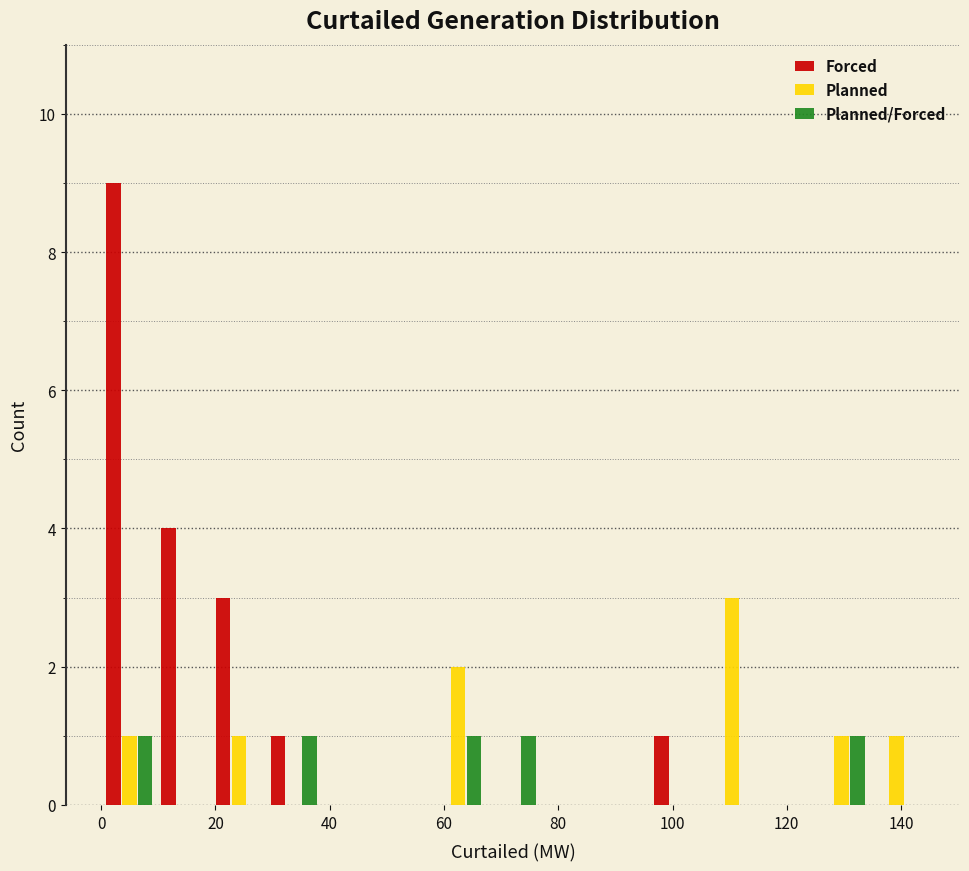

Reading left to right, list every range on the x-axis with the height of the bar of each series over it. Neither the bar edges nor the heights are printed on the chart, so give them approximately, as read against the axes.

0 to 10: Forced=9	Planned=1	Planned/Forced=1
10 to 20: Forced=4	Planned=0	Planned/Forced=0
20 to 28: Forced=3	Planned=1	Planned/Forced=0
28 to 38: Forced=1	Planned=0	Planned/Forced=1
38 to 48: Forced=0	Planned=0	Planned/Forced=0
48 to 58: Forced=0	Planned=0	Planned/Forced=0
58 to 68: Forced=0	Planned=2	Planned/Forced=1
68 to 76: Forced=0	Planned=0	Planned/Forced=1
76 to 86: Forced=0	Planned=0	Planned/Forced=0
86 to 96: Forced=0	Planned=0	Planned/Forced=0
96 to 106: Forced=1	Planned=0	Planned/Forced=0
106 to 116: Forced=0	Planned=3	Planned/Forced=0
116 to 124: Forced=0	Planned=0	Planned/Forced=0
124 to 134: Forced=0	Planned=1	Planned/Forced=1
134 to 144: Forced=0	Planned=1	Planned/Forced=0